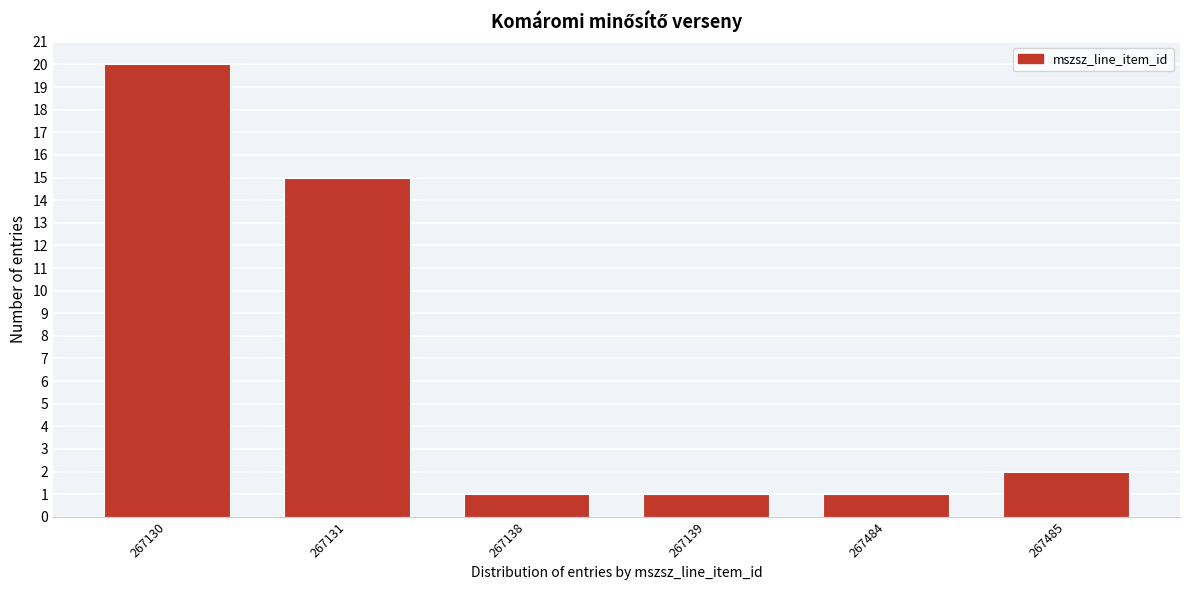

Reading left to right, list all the values displayed in this chart.

267130=20	267131=15	267138=1	267139=1	267484=1	267485=2